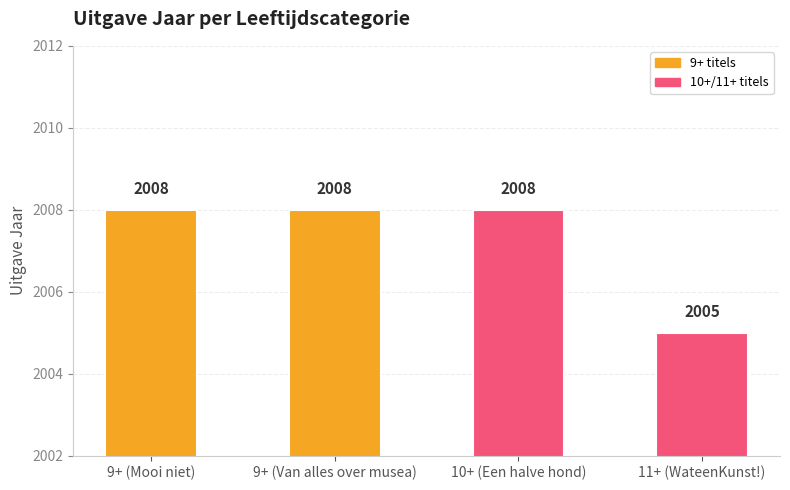

What is the label of the 4th bar from the left?

11+ (WateenKunst!)